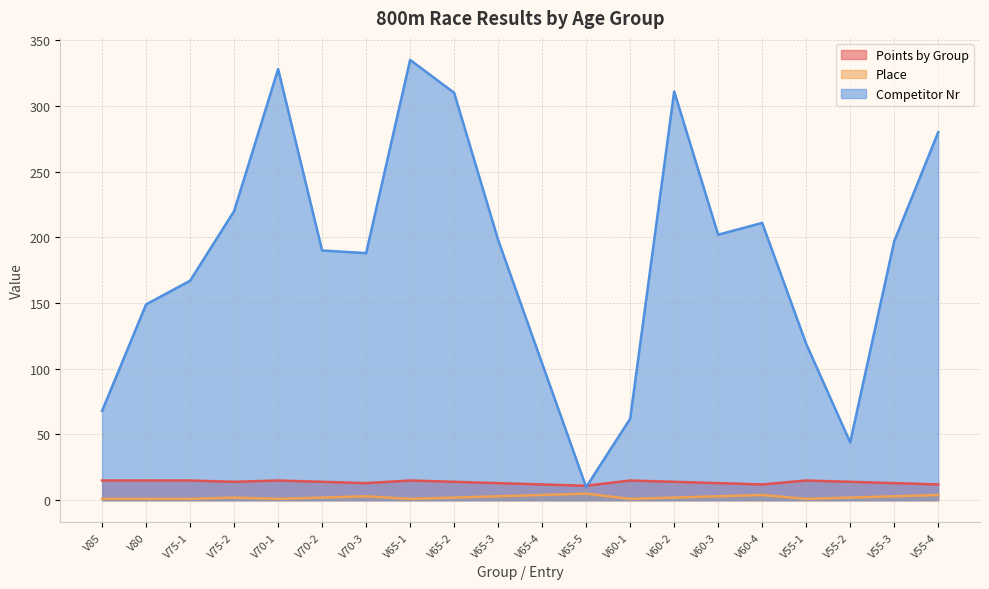

Which series has the widest spread of values?

Competitor Nr